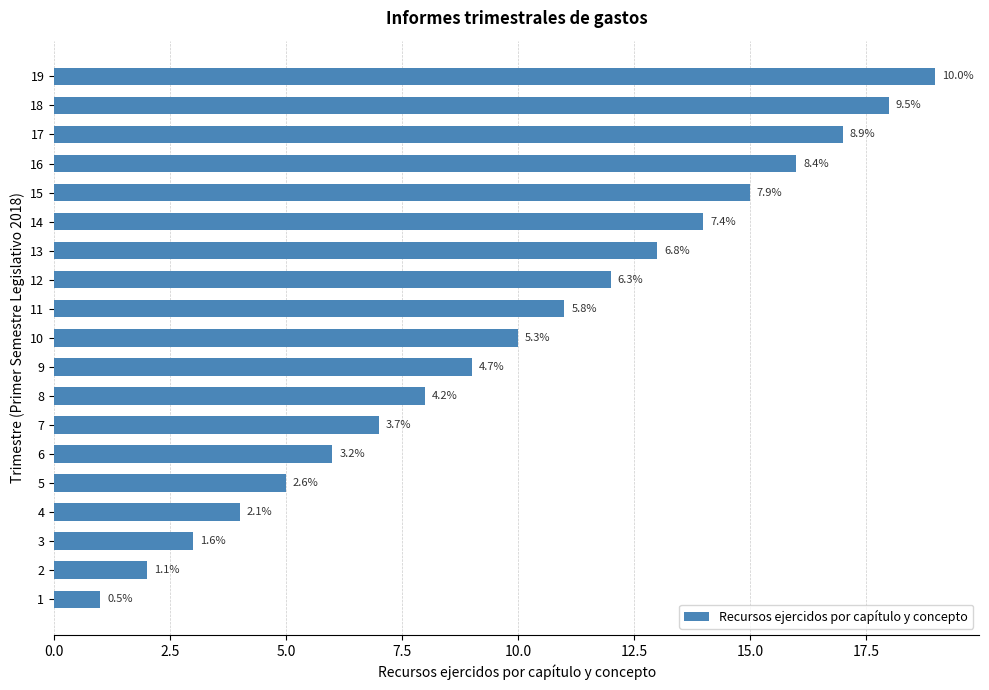

What is the ratio of the value at 12 to the value at 14?

0.9